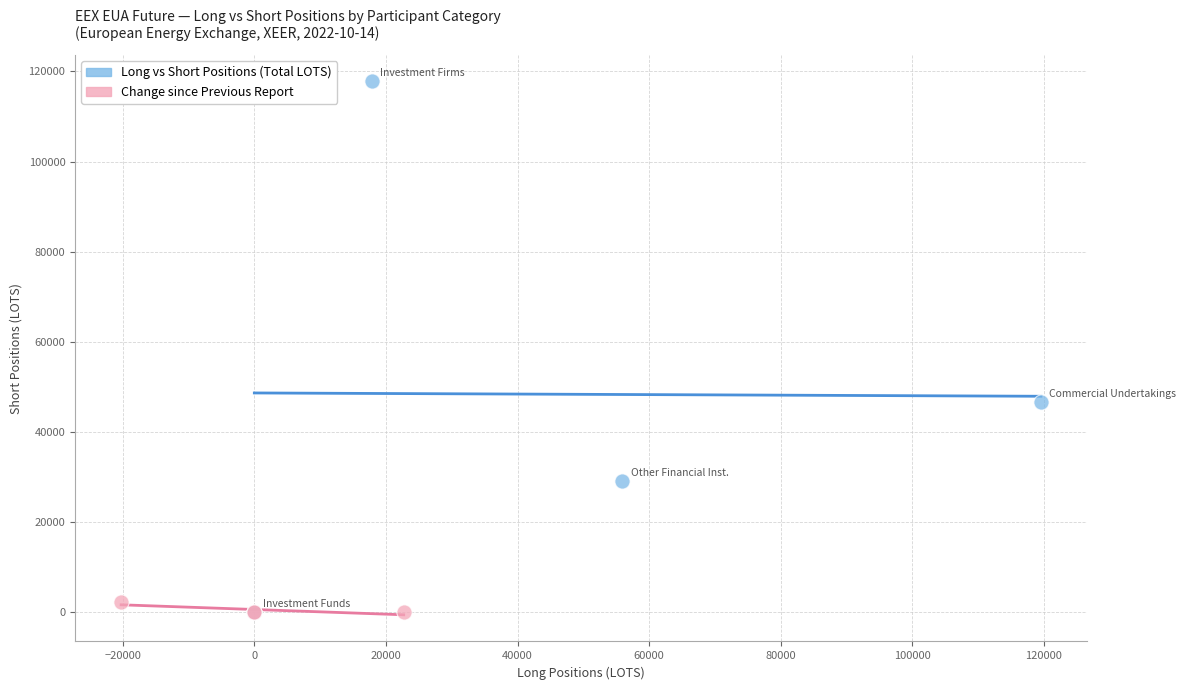

Which series has the largest Y range (max minus min)?

Long vs Short Positions (Total LOTS)